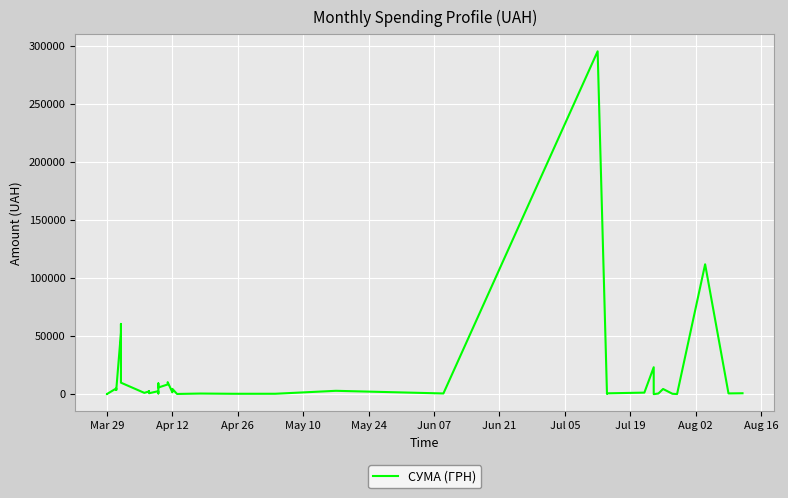

How many points are lower than both their immediate neighbors (excluding endpoints)?

14